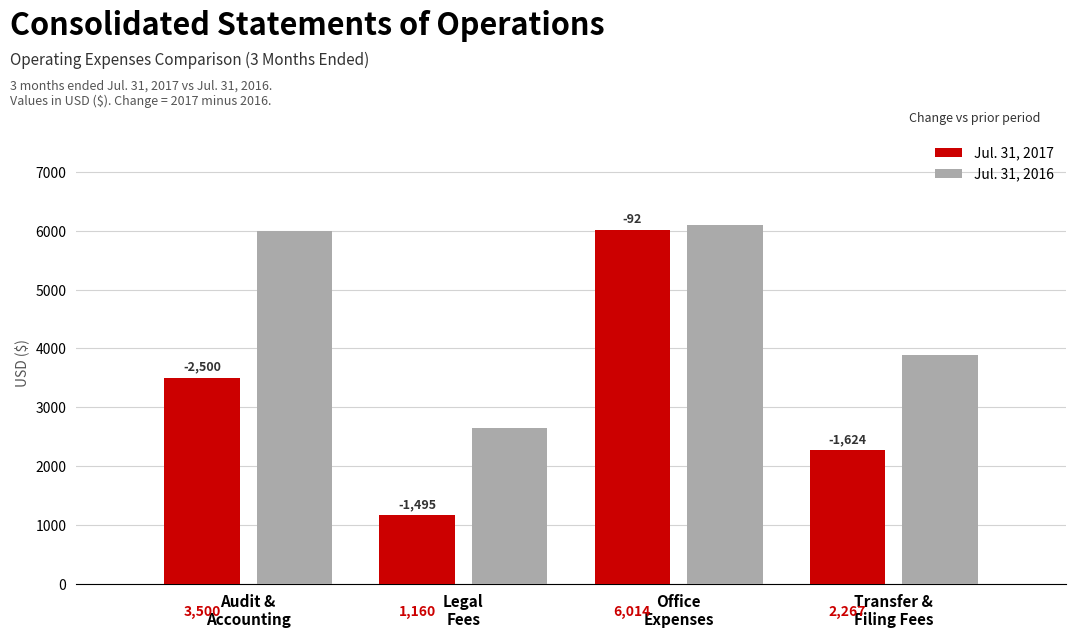

Which series has the largest total across all categories?

Jul. 31, 2016